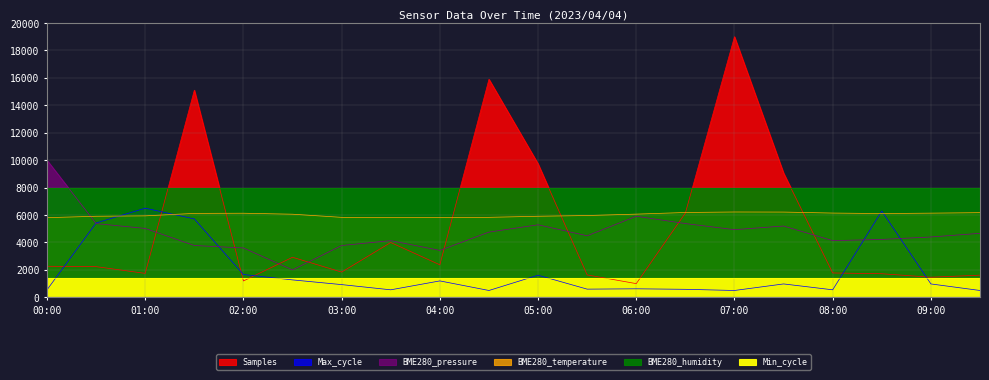

Is it true that BME280_temperature equals 2277.0 at 03:00?

False